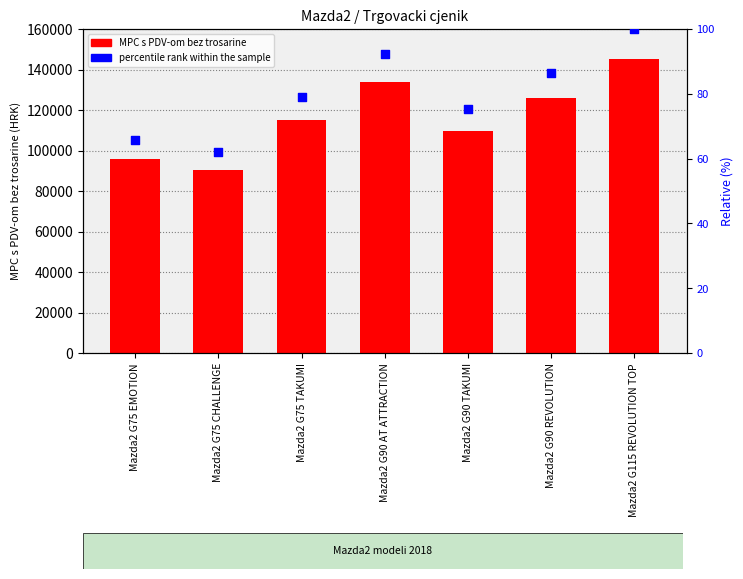

Which series has the largest total across all categories?

MPC s PDV-om bez trosarine